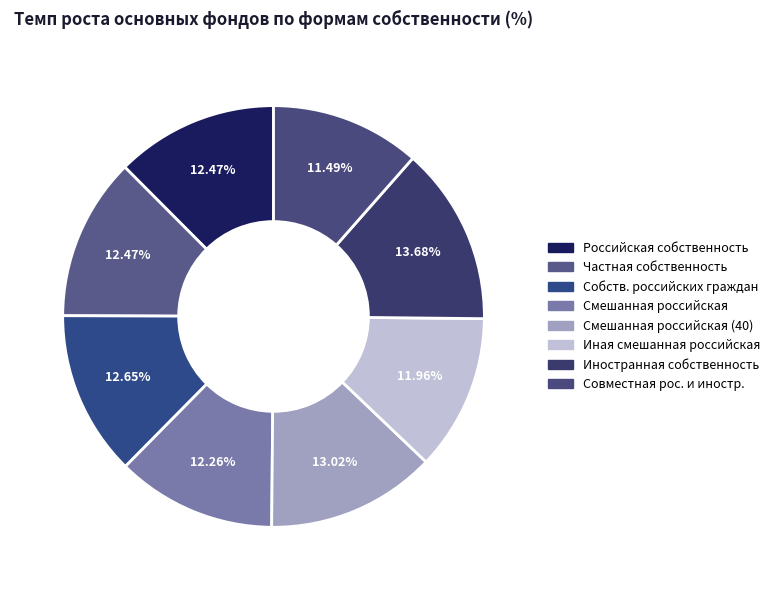

Is there any slice that represents more than half of the pie?

No